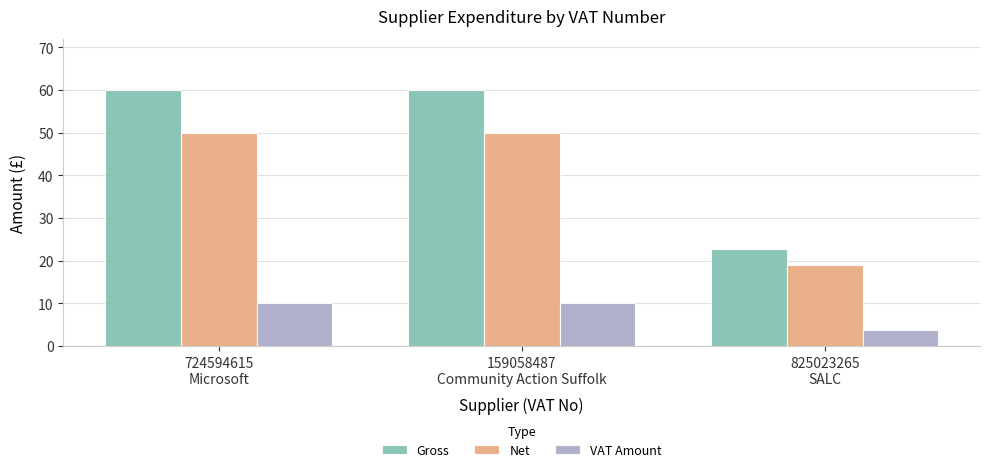

What is the lowest value of the Gross series?

22.8